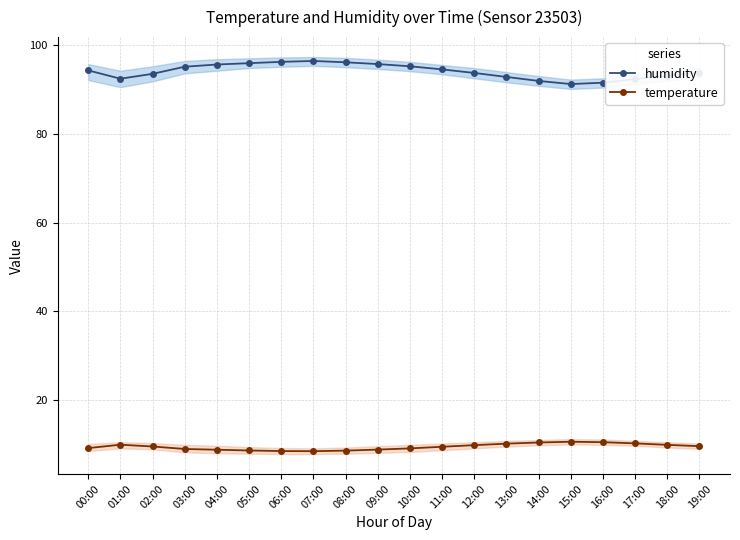

Is it true that temperature equals 4.5 at 19:00?

False